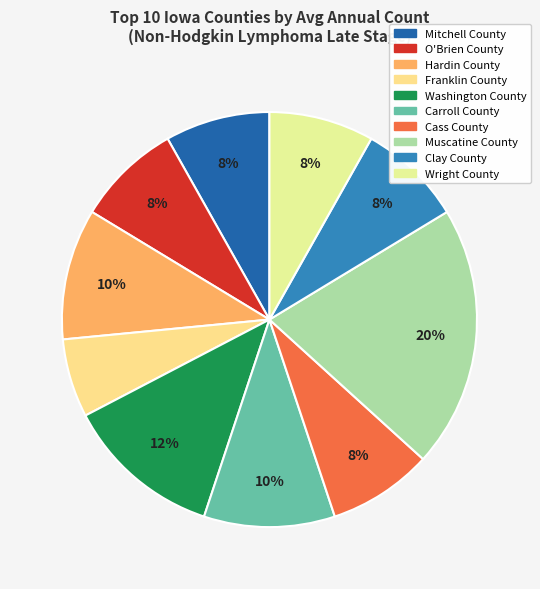

What is the total percentage of Carroll County and Washington County?

22.4%